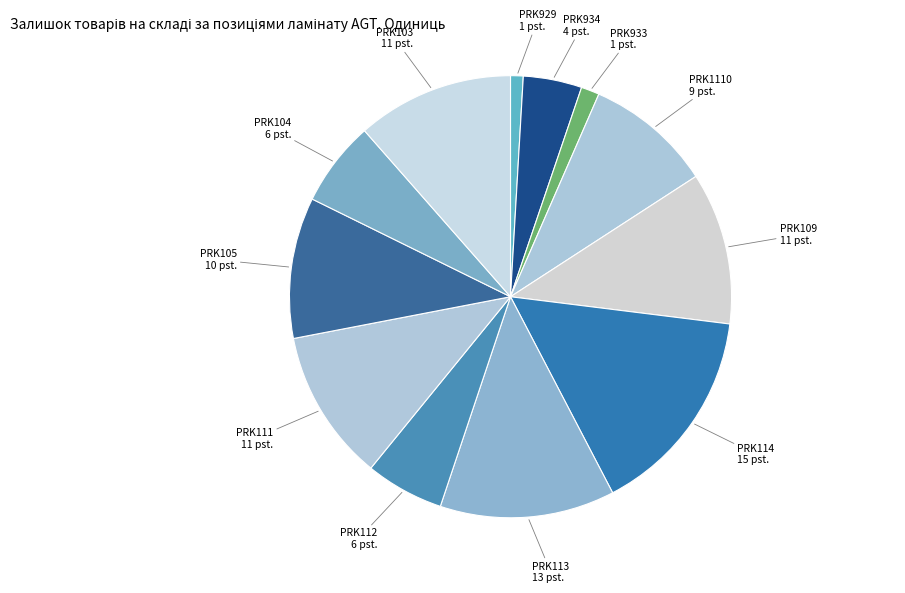

Which category has the biggest portion of the pie?

Луна PRK114